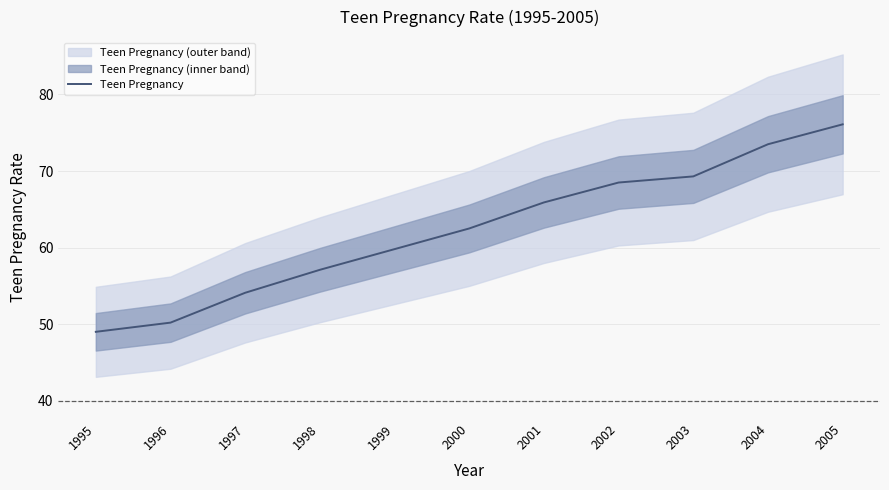

Reading left to right, extract all data points from this chart.

49.0	50.2	54.1	57.1	59.8	62.5	65.9	68.5	69.3	73.5	76.1